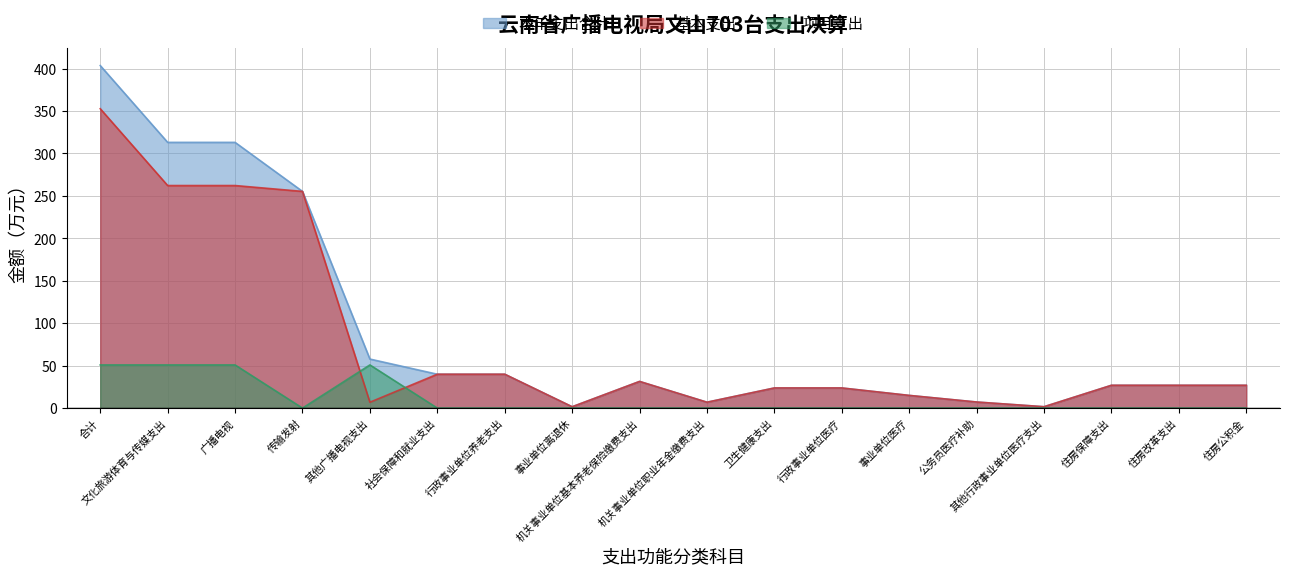

How many lines are shown in the chart?

3